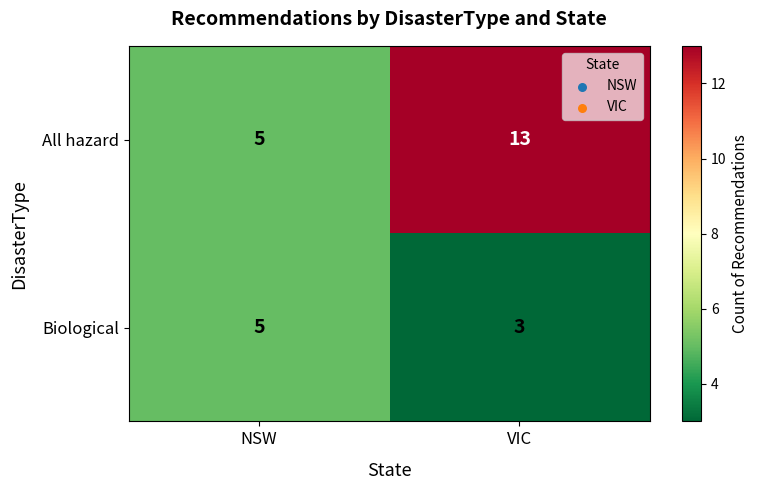

What value does the Biological series have at NSW?

5